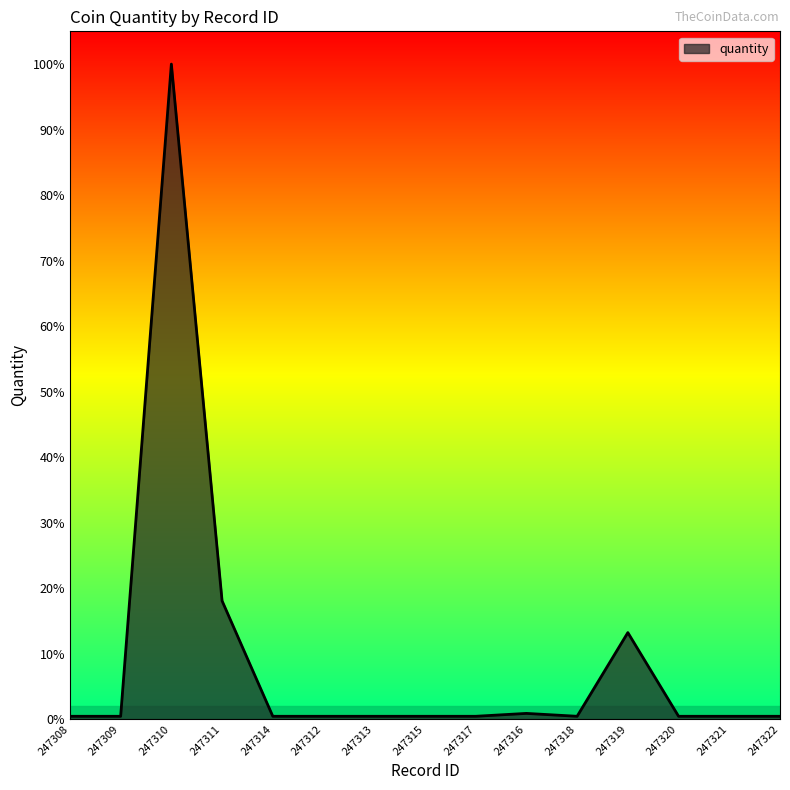

Does the chart have visible grid lines?

No